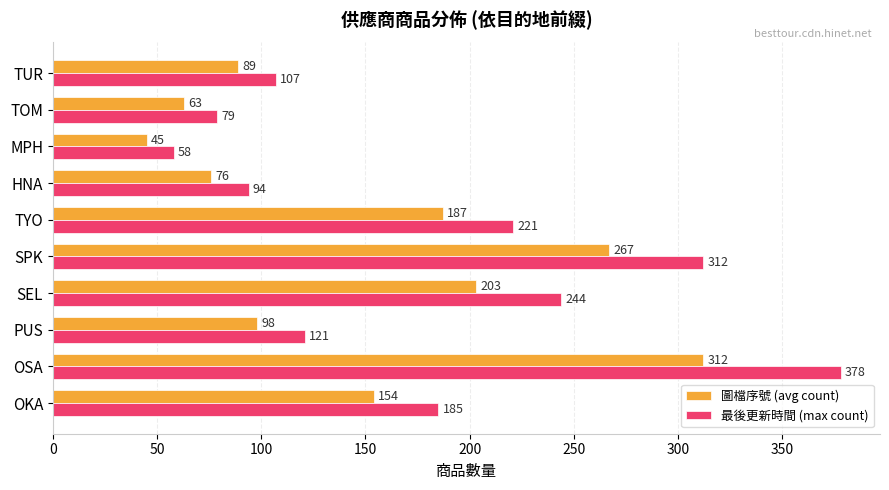

What is the lowest value of the 圖檔序號 (avg count) series?

45